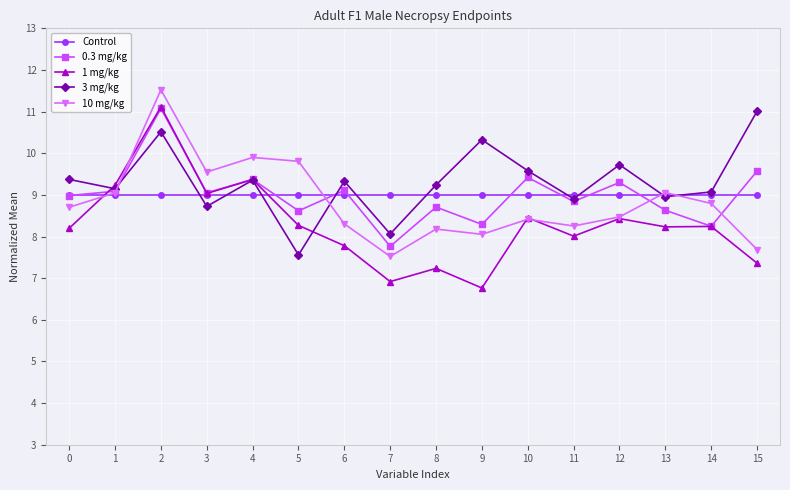

Does the chart have visible grid lines?

Yes